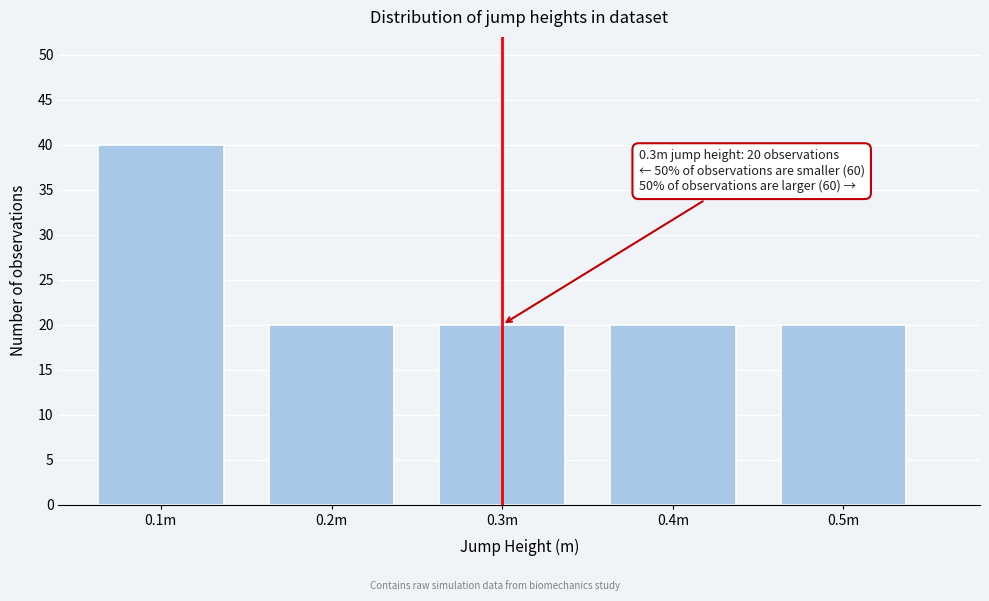

Reading left to right, list all the values displayed in this chart.

40	20	20	20	20